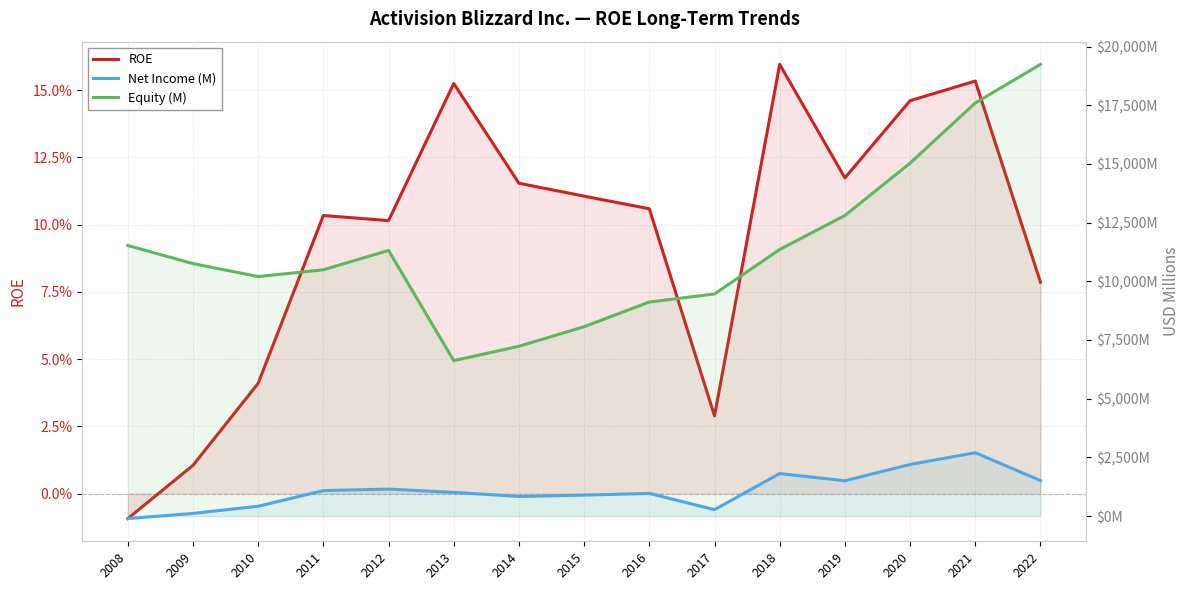

Reading left to right, what are all the values shown in this chart?

ROE: -0.0	0.0	0.0	0.1	0.1	0.2	0.1	0.1	0.1	0.0	0.2	0.1	0.1	0.2	0.1
Net Income (M): -107.0	113.0	418.0	1085.0	1149.0	1010.0	835.0	892.0	966.0	273.0	1813.0	1503.0	2197.0	2699.0	1513.0
Equity (M): 11527.0	10756.0	10203.0	10492.0	11317.0	6622.0	7233.0	8068.0	9119.0	9462.0	11357.0	12805.0	15037.0	17599.0	19243.0